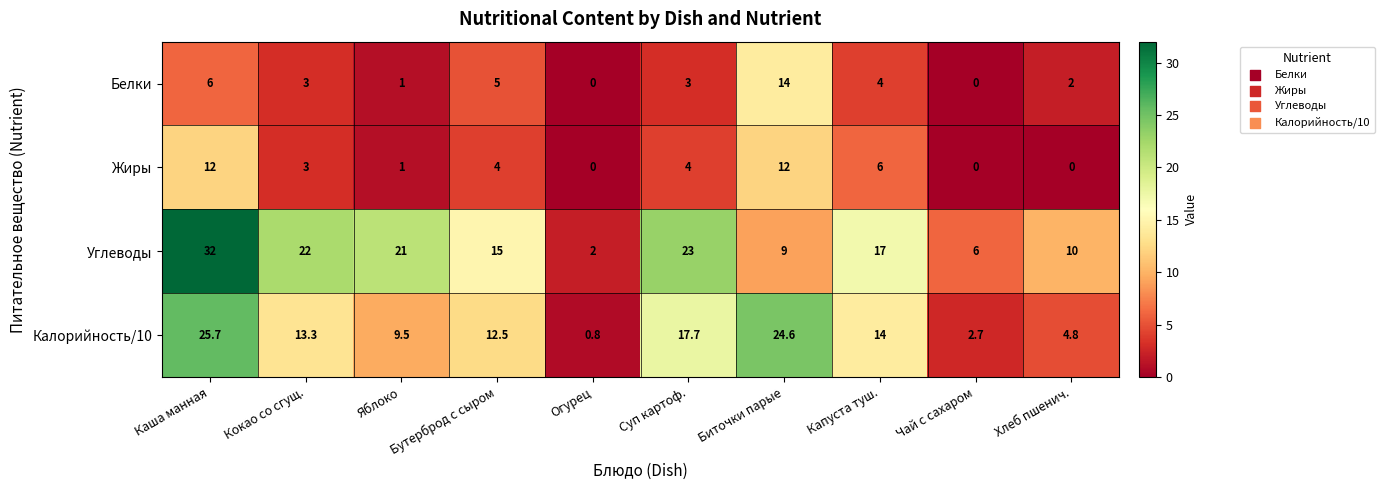

Which series changed the most between Каша манная and Капуста туш.?

Углеводы